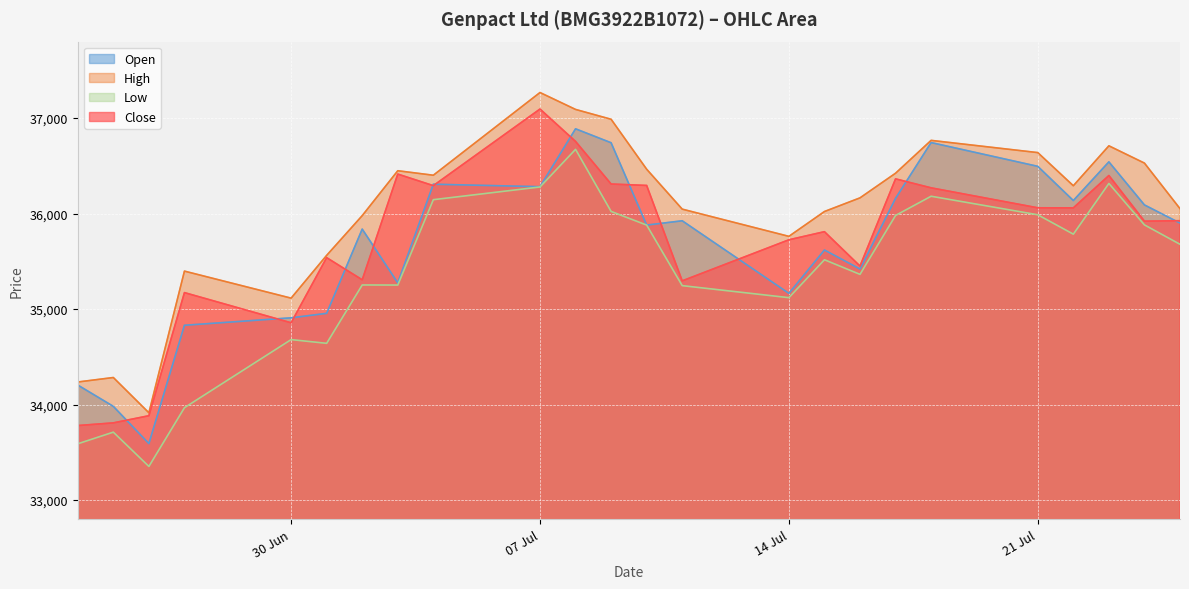

At which category does Open reach its first local valley?

26.06.2025